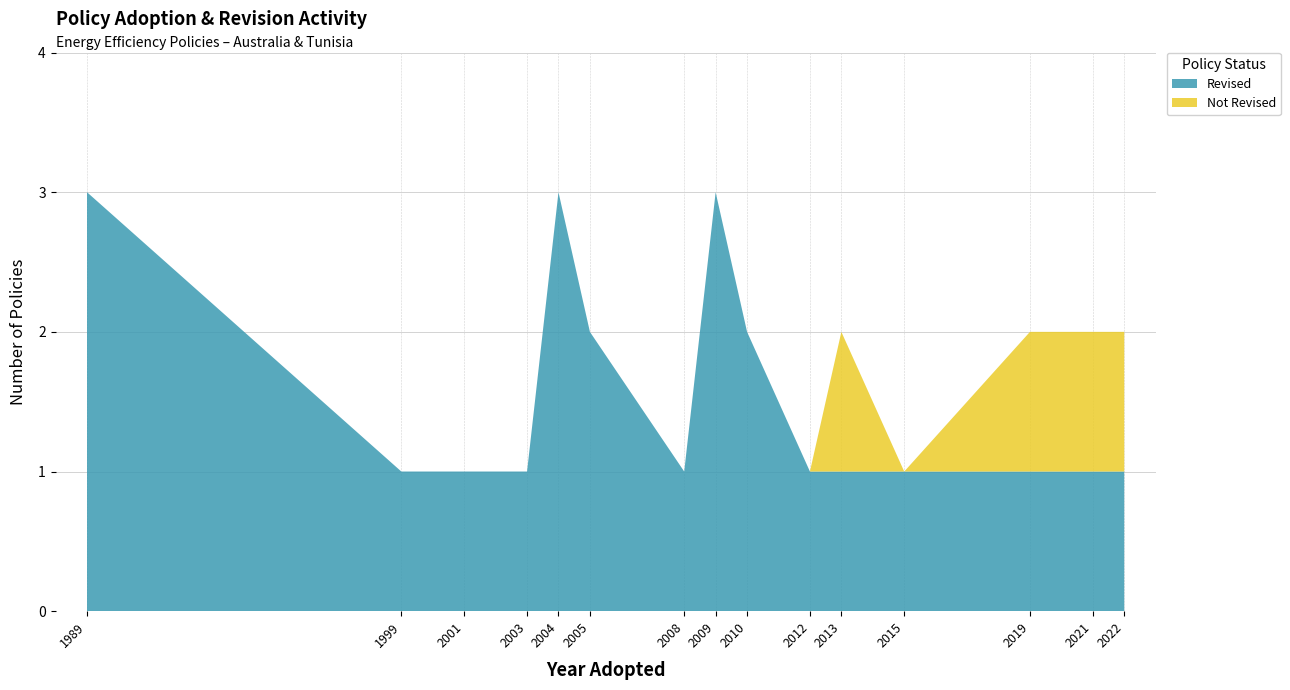

What is the highest value of the Revised series?

3